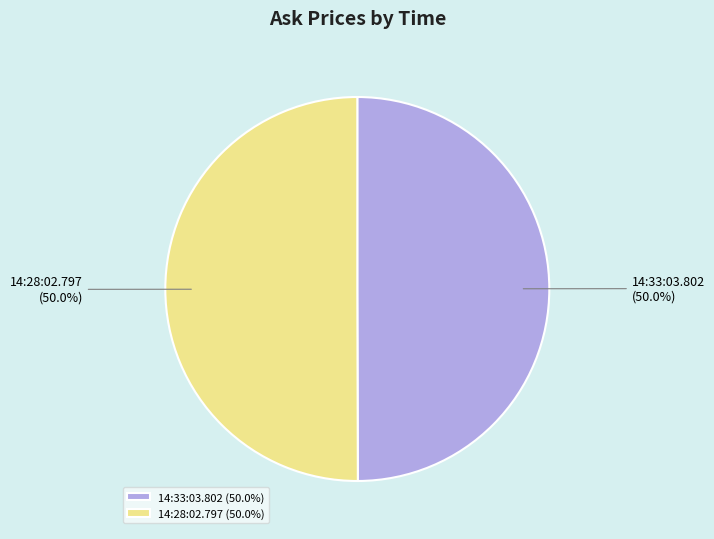

Is it true that 14:28:02.797 is 64% of the pie?

False